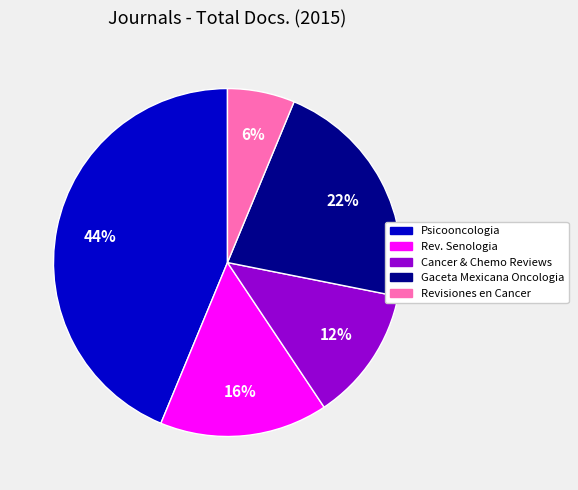

Is there a majority slice in this chart?

No